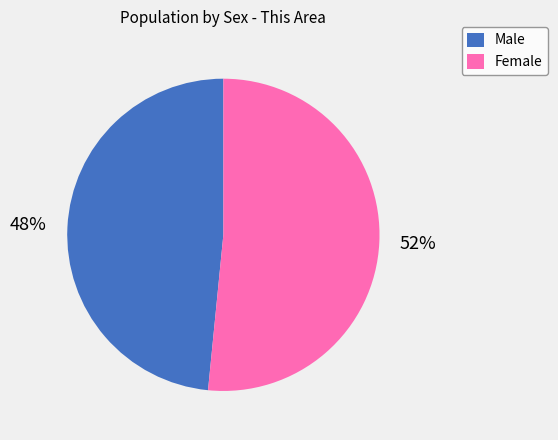

Which slice represents more than half of the pie?

Female